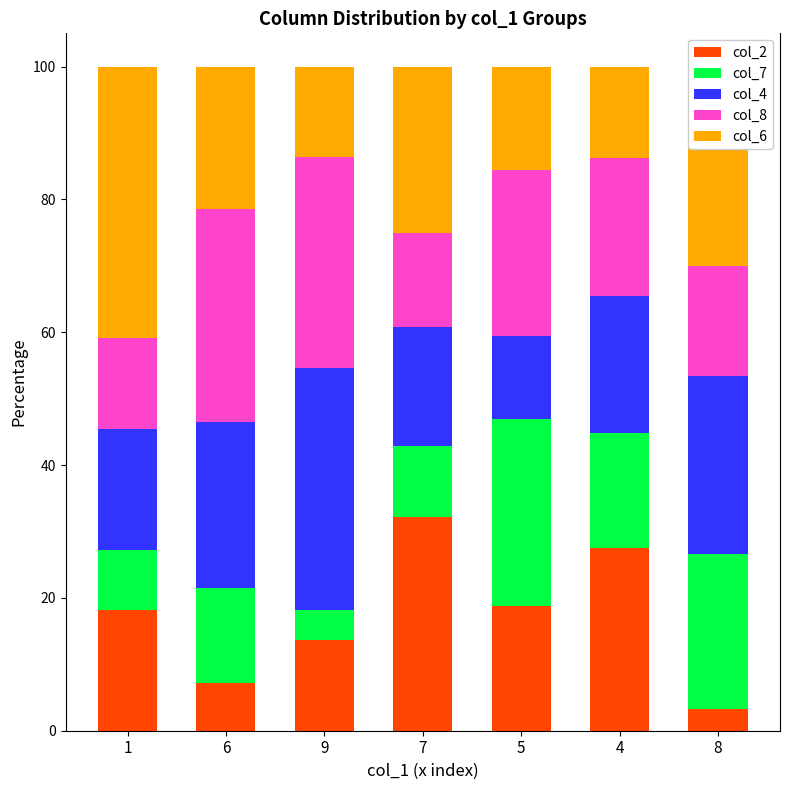

What is the lowest value of the col_2 series?

3.3